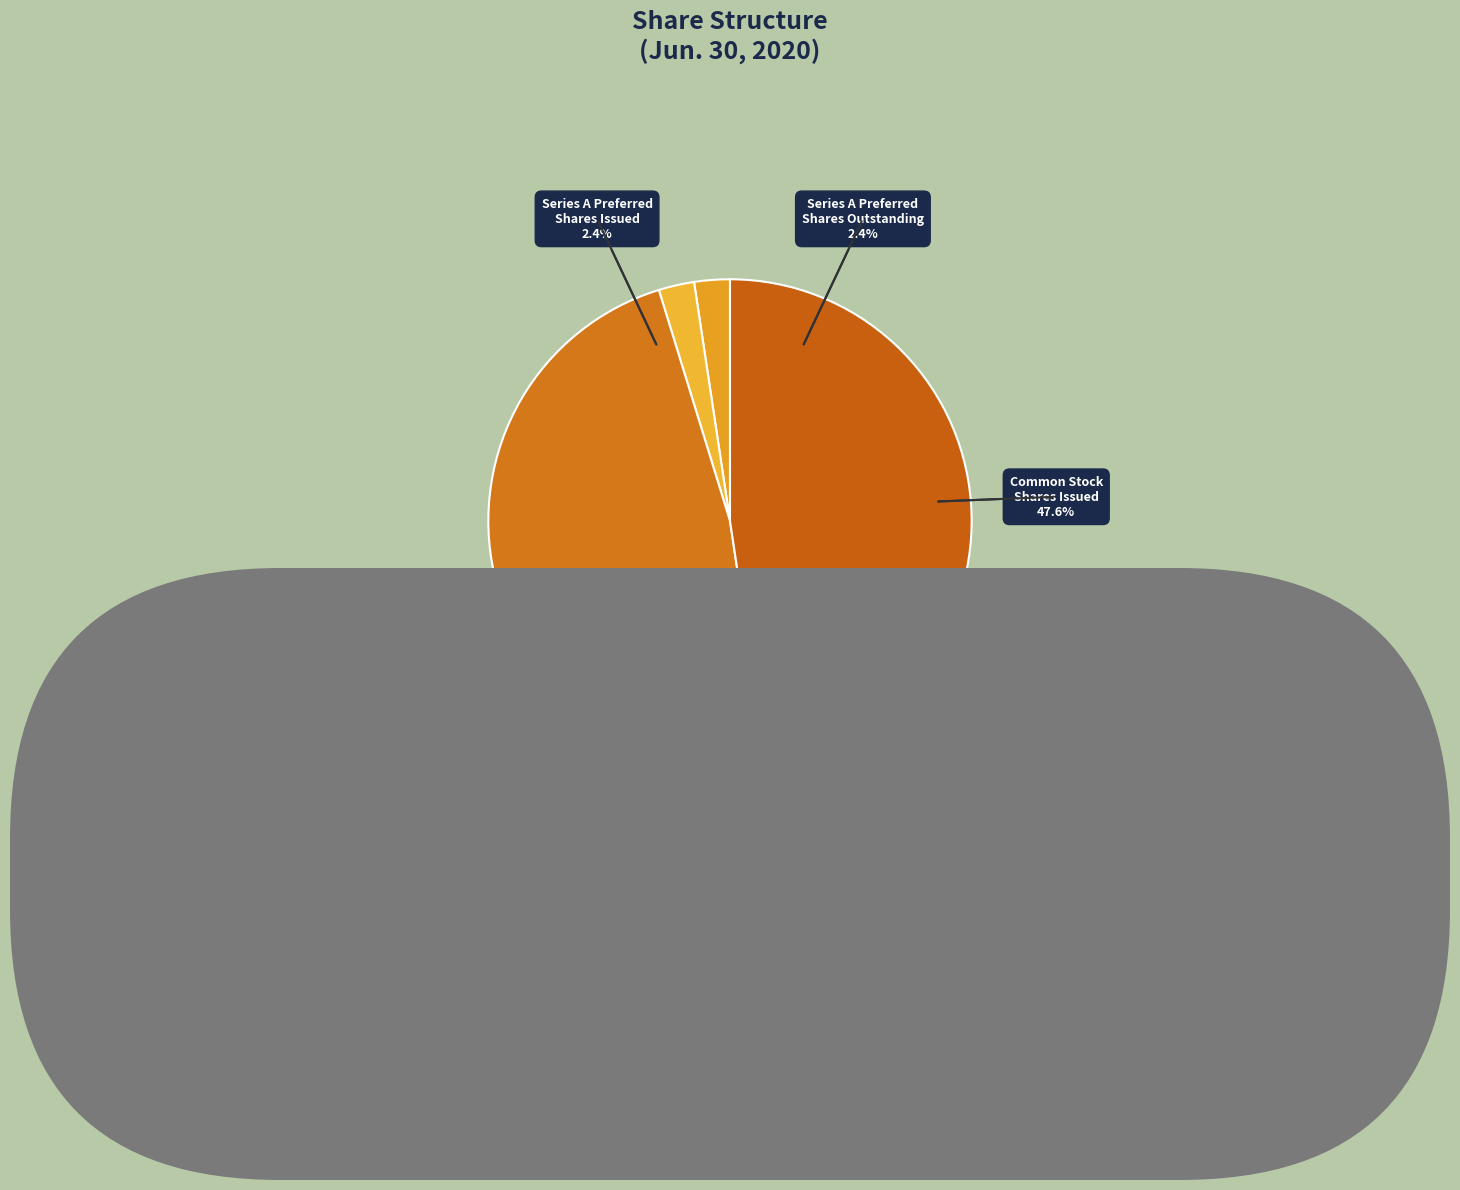

True or false: Common Stock
Shares Outstanding accounts for 48% of the total.

True